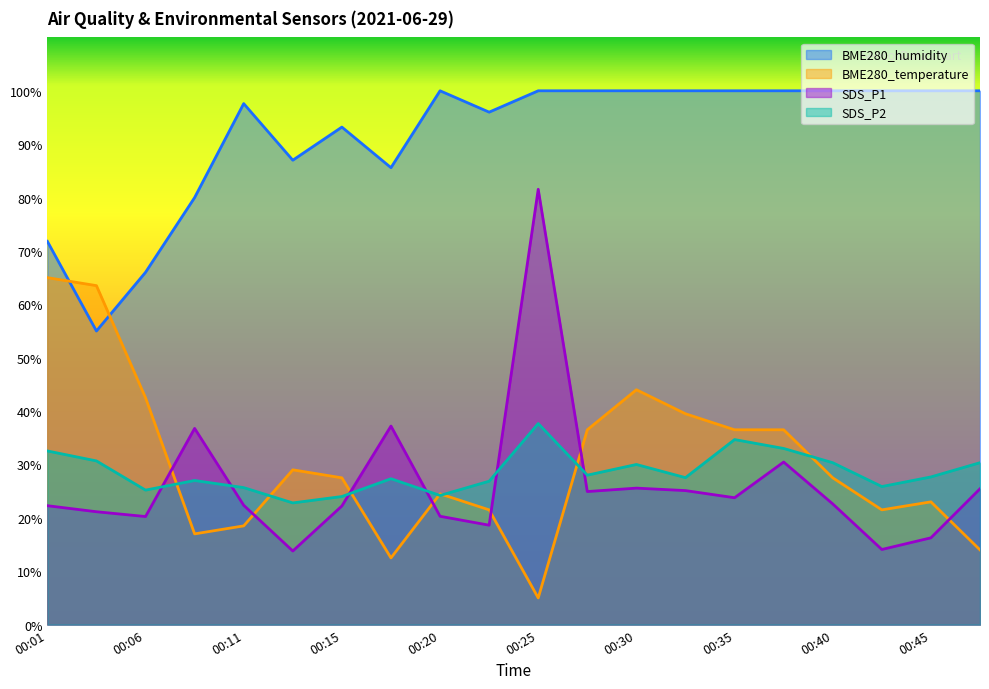

The BME280_humidity series shows 147.5 at 00:18. True or false?

False